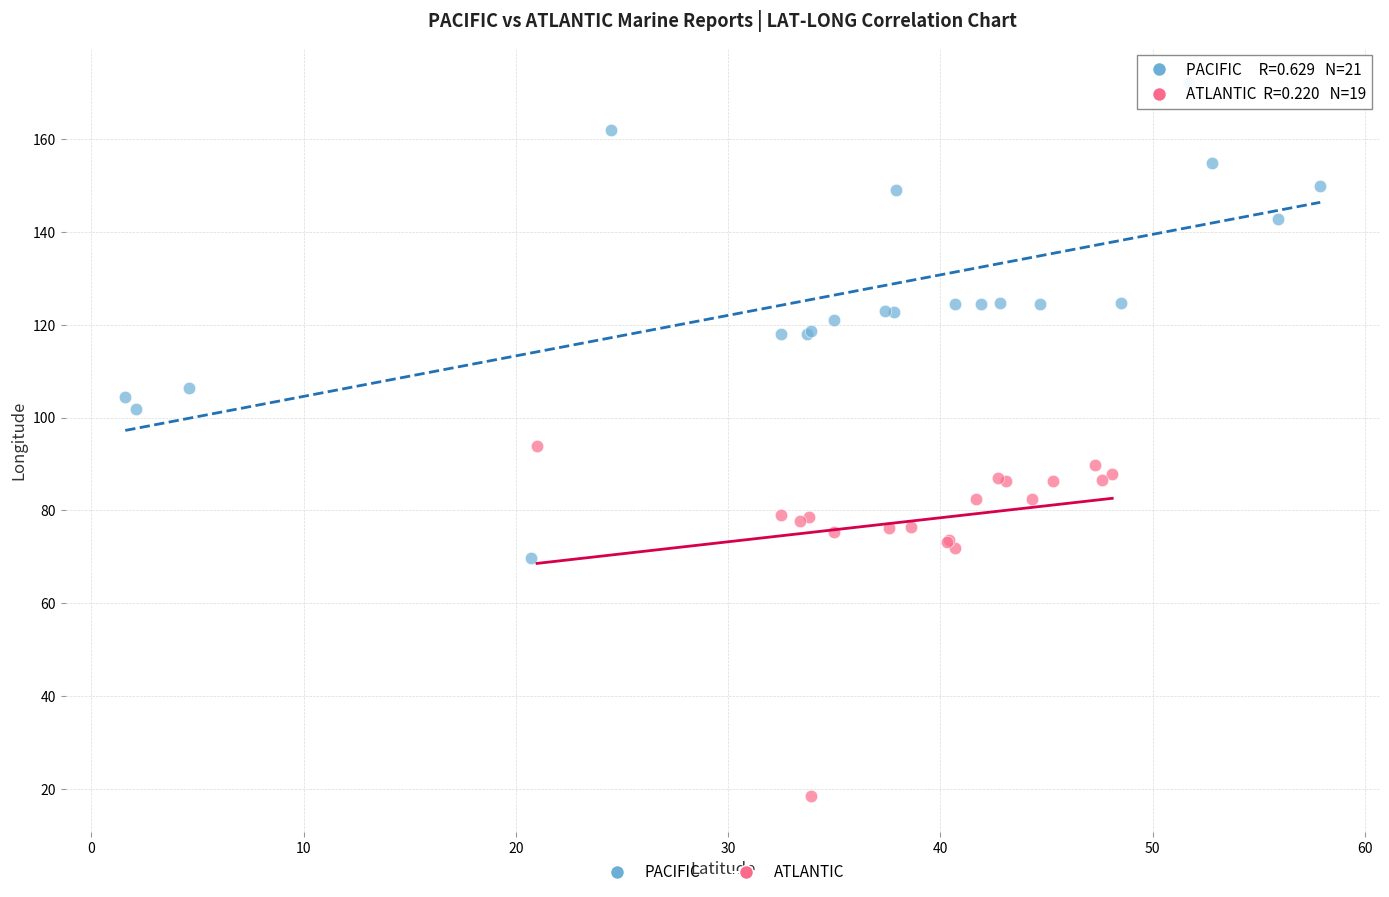

Which series has the widest spread of Y values?

PACIFIC